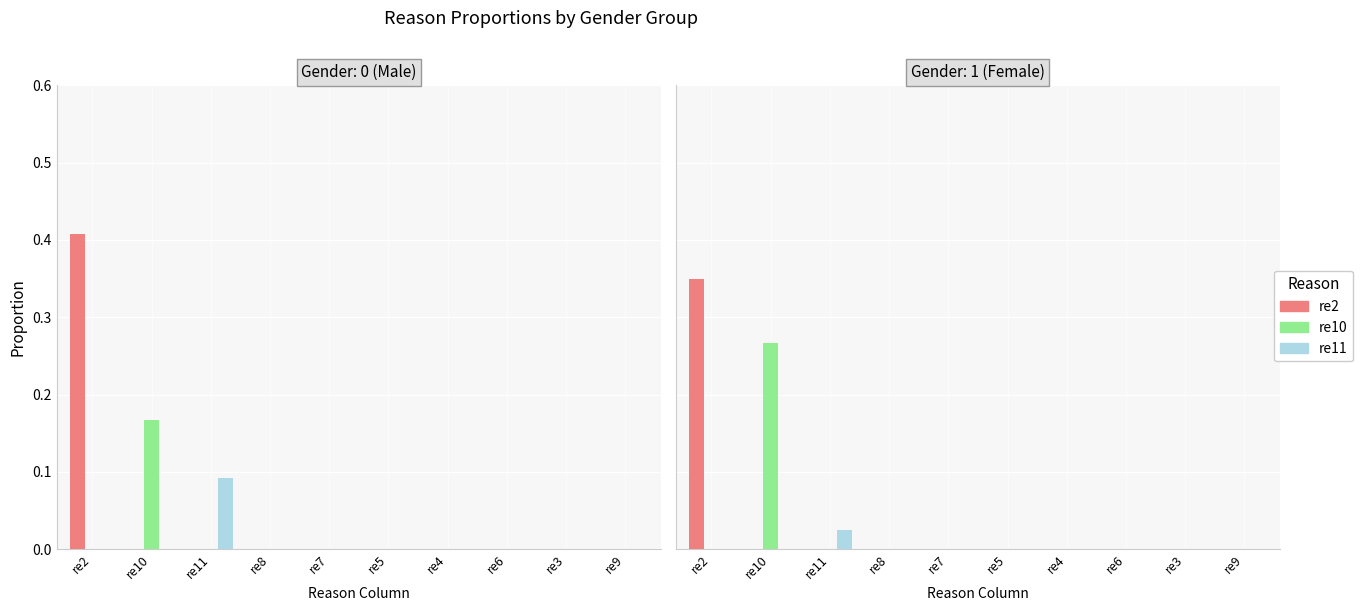

Where is re2 nearest to the value 0?

re10